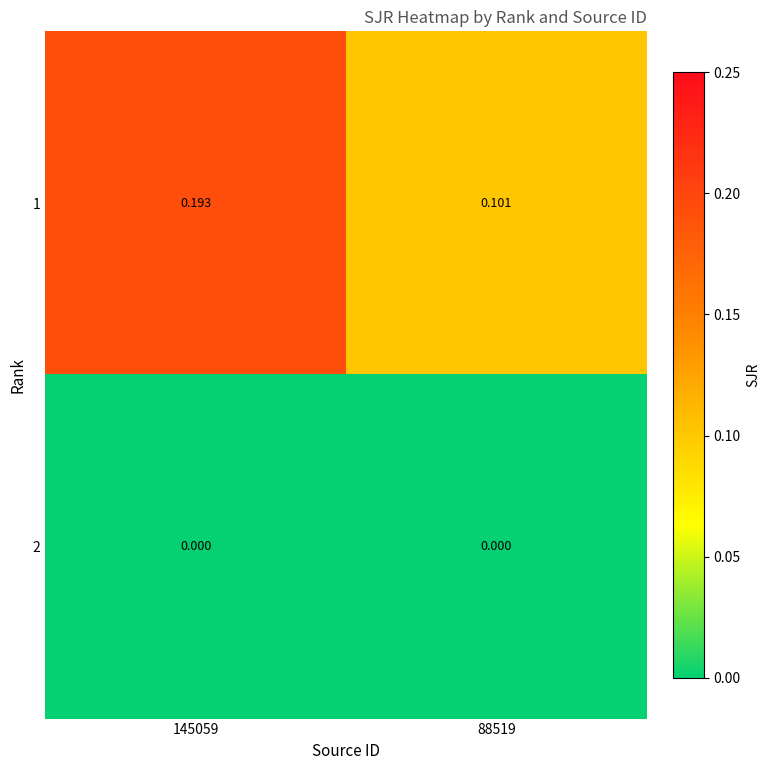

Is the value of 2 at 145059 greater than the value of 1 at 145059?

No